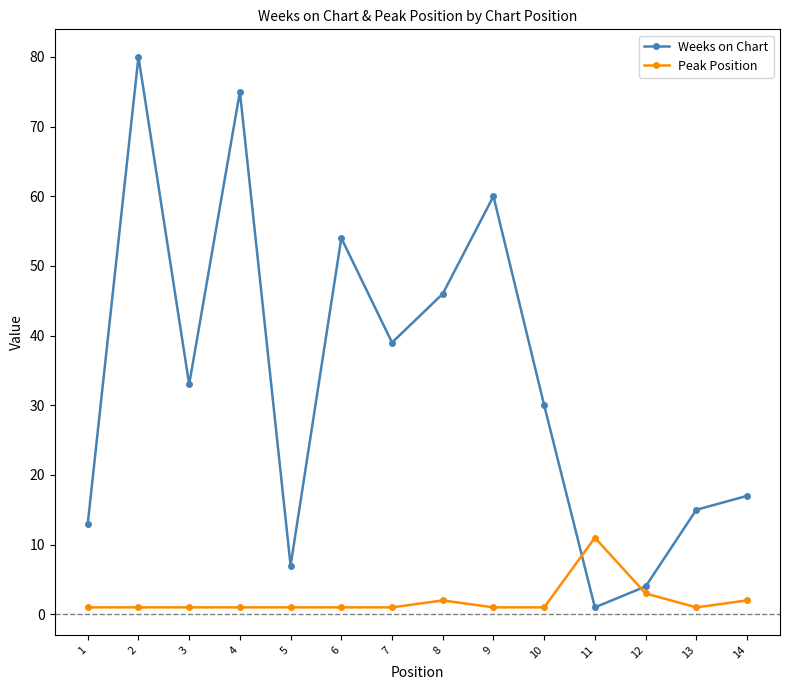

Reading right to left, transcribe all the data shown in this chart.

Weeks on Chart: 17	15	4	1	30	60	46	39	54	7	75	33	80	13
Peak Position: 2	1	3	11	1	1	2	1	1	1	1	1	1	1